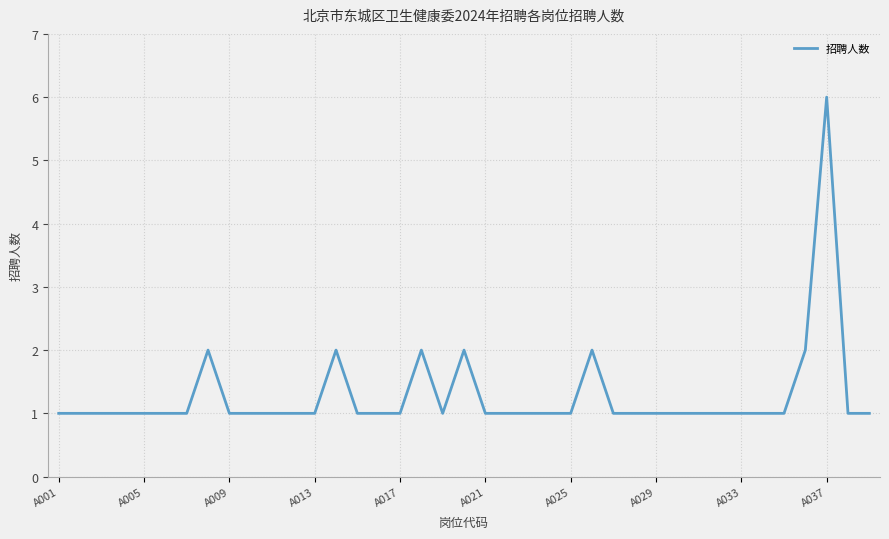

What is the maximum value shown in the chart?

6